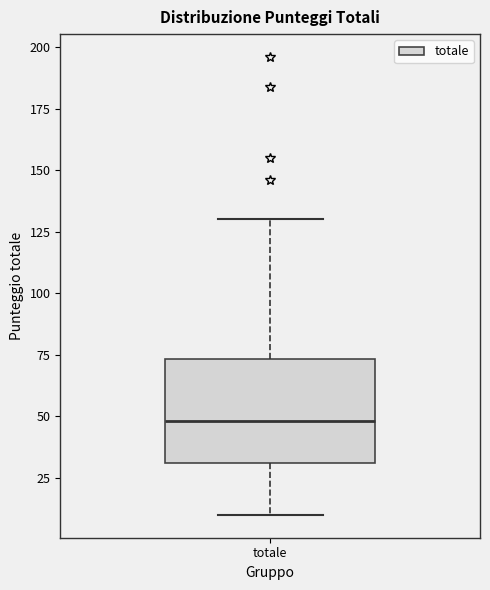

Where is the upper edge of the box for totale on the y-axis? The values are not printed on the chart, so give them approximately, as read against the axis.

75